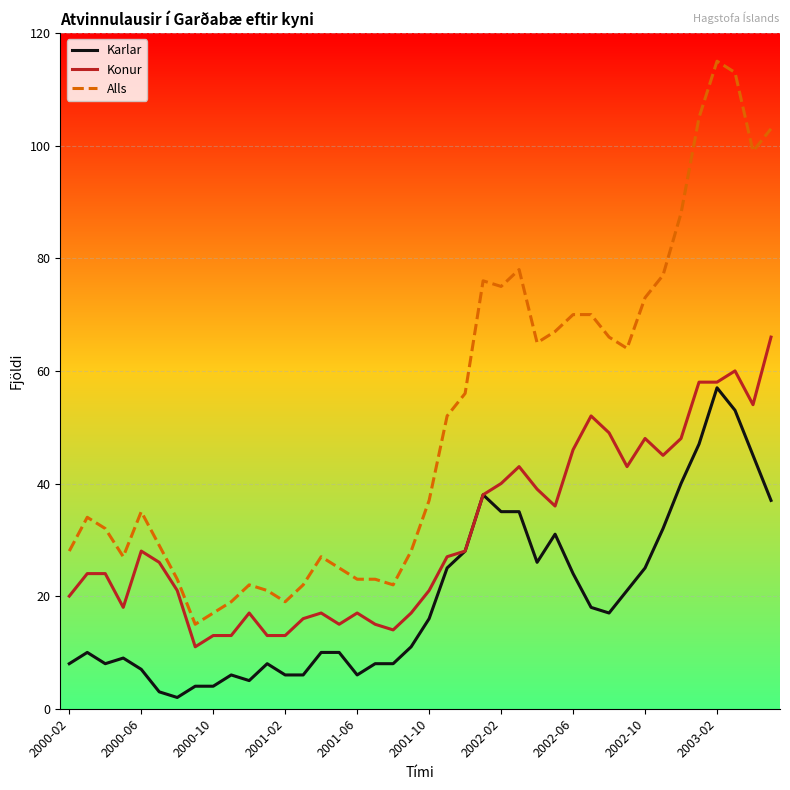

What is the sum of all Alls values?

2040